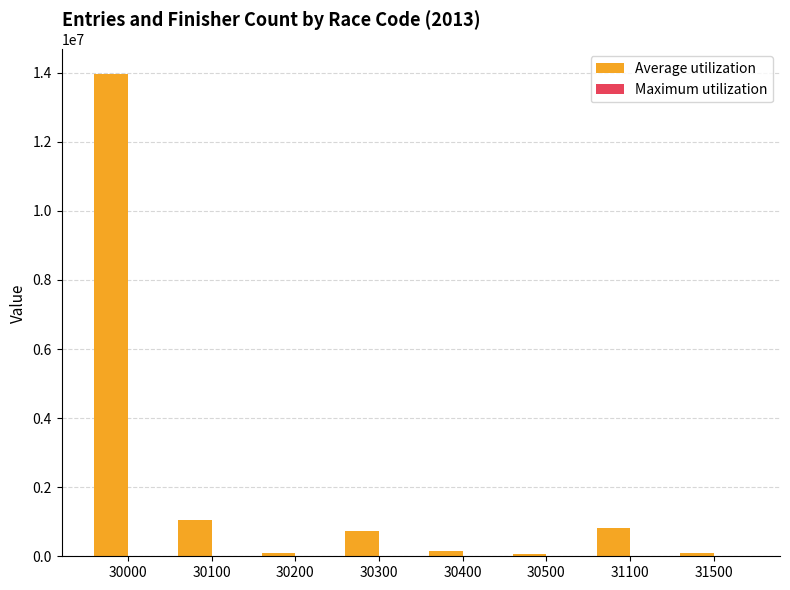

What is the spread (max minus min) of values at 30200?

85690